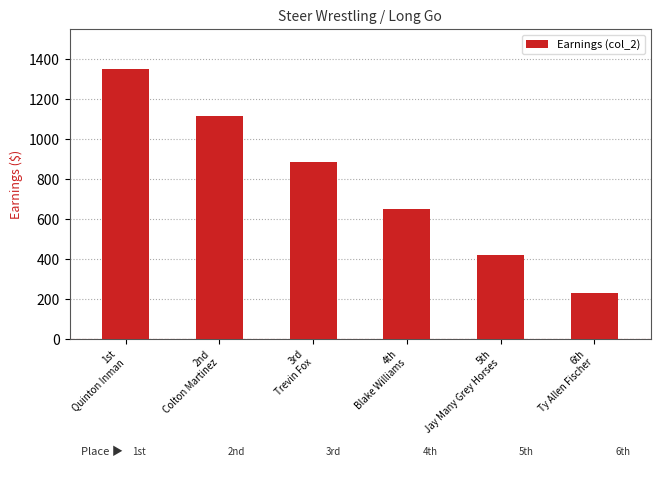

What is the difference between the maximum and minimum values?

1117.2